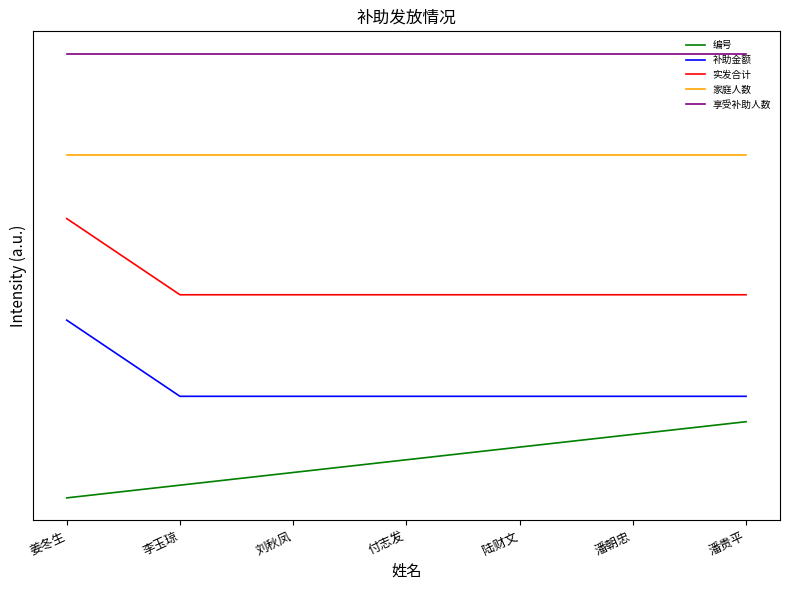

Which label corresponds to the largest value in the chart?

姜冬生